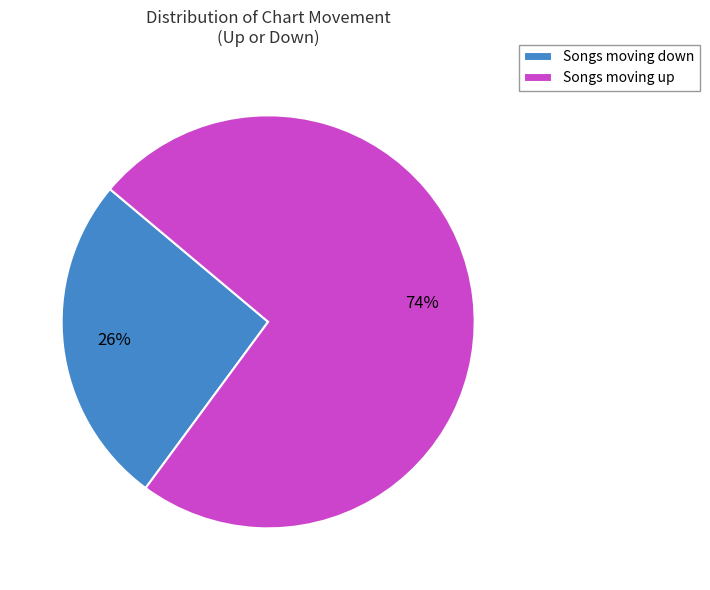

What is the ratio of the value at Songs moving down to the value at Songs moving up?

0.4